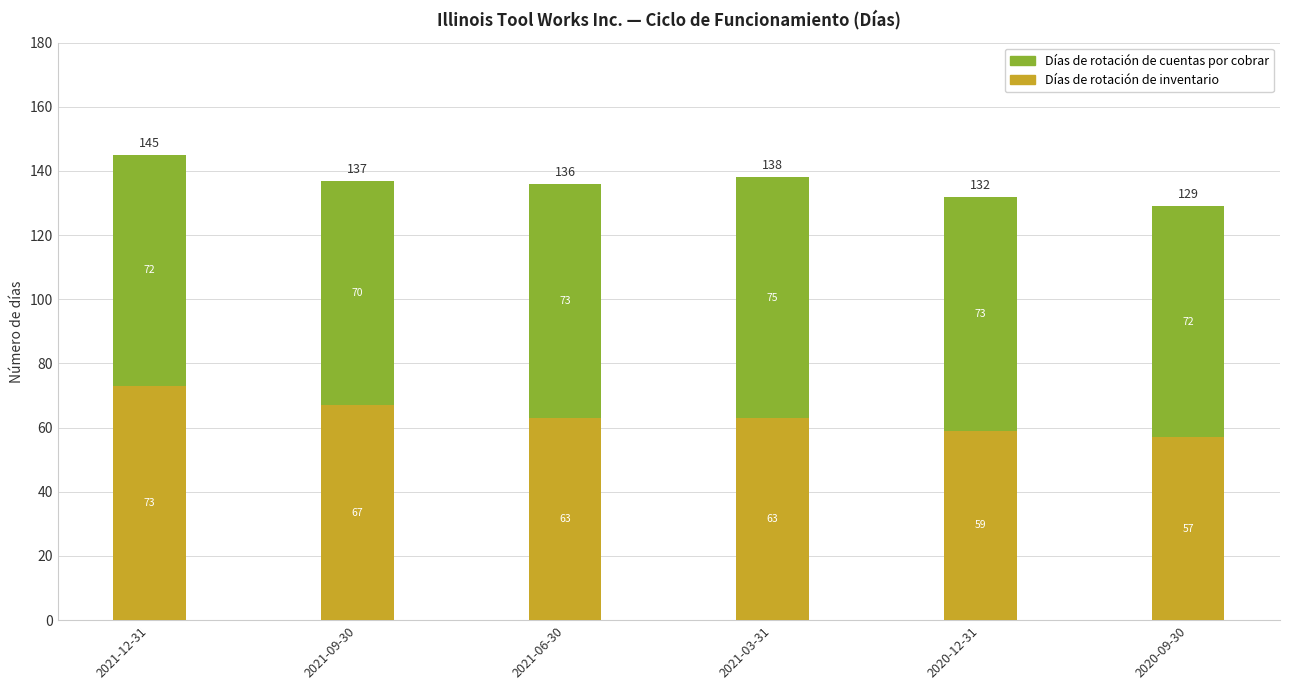

Is it true that Días de rotación de inventario equals 63 at 2021-03-31?

True